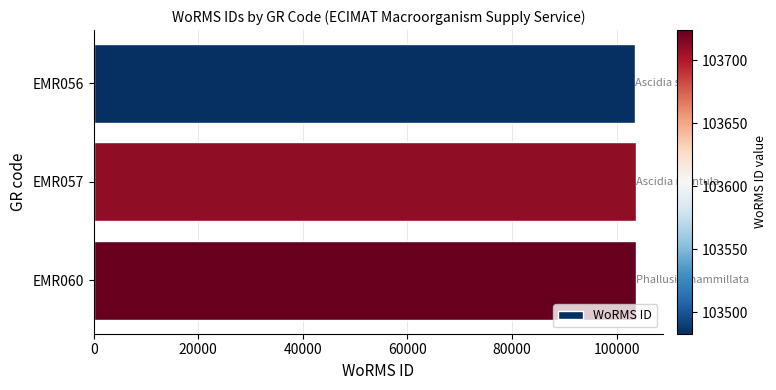

What is the ratio of the value at EMR060 to the value at EMR057?

1.0